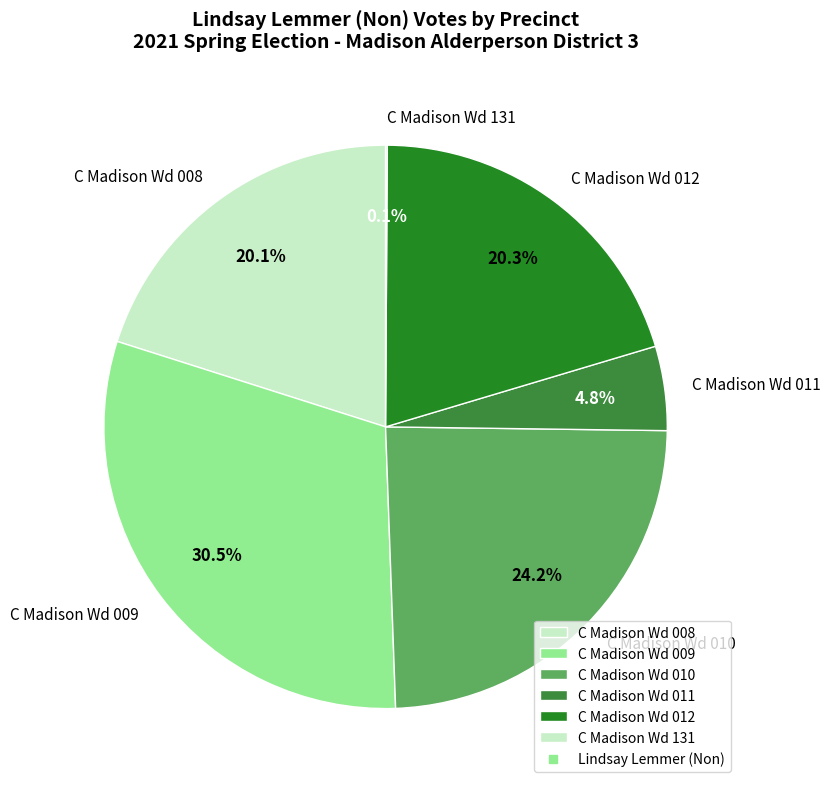

Is C Madison Wd 010 the majority of the pie?

No